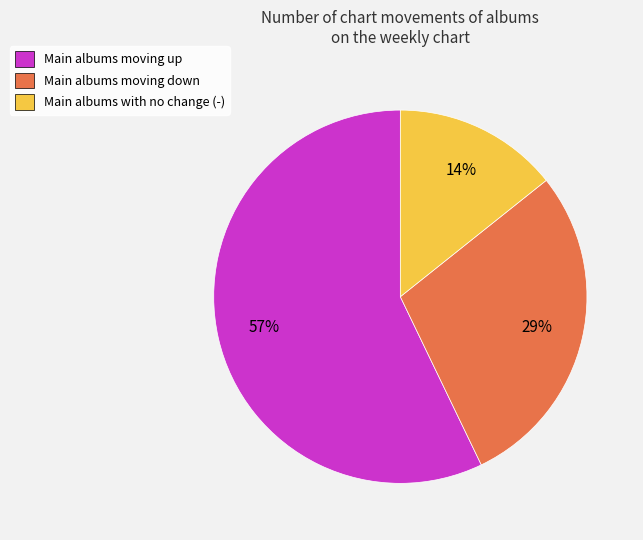

Is there any slice that represents more than half of the pie?

Yes